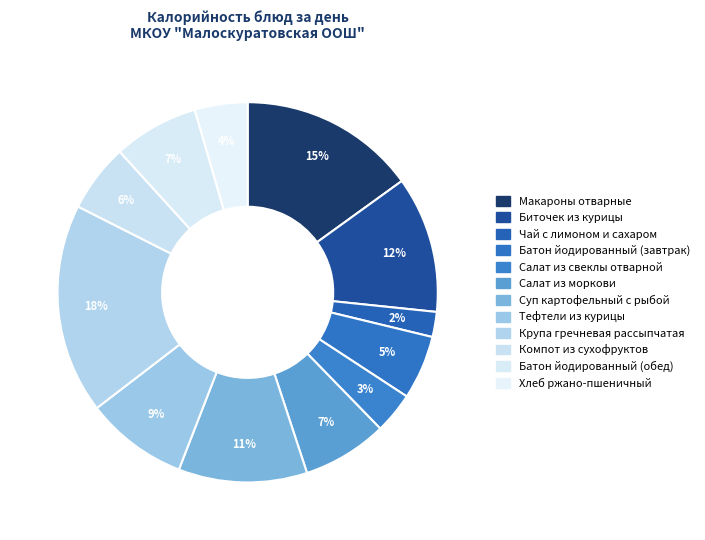

To the nearest percent, what portion does Биточек из курицы represent?

12%